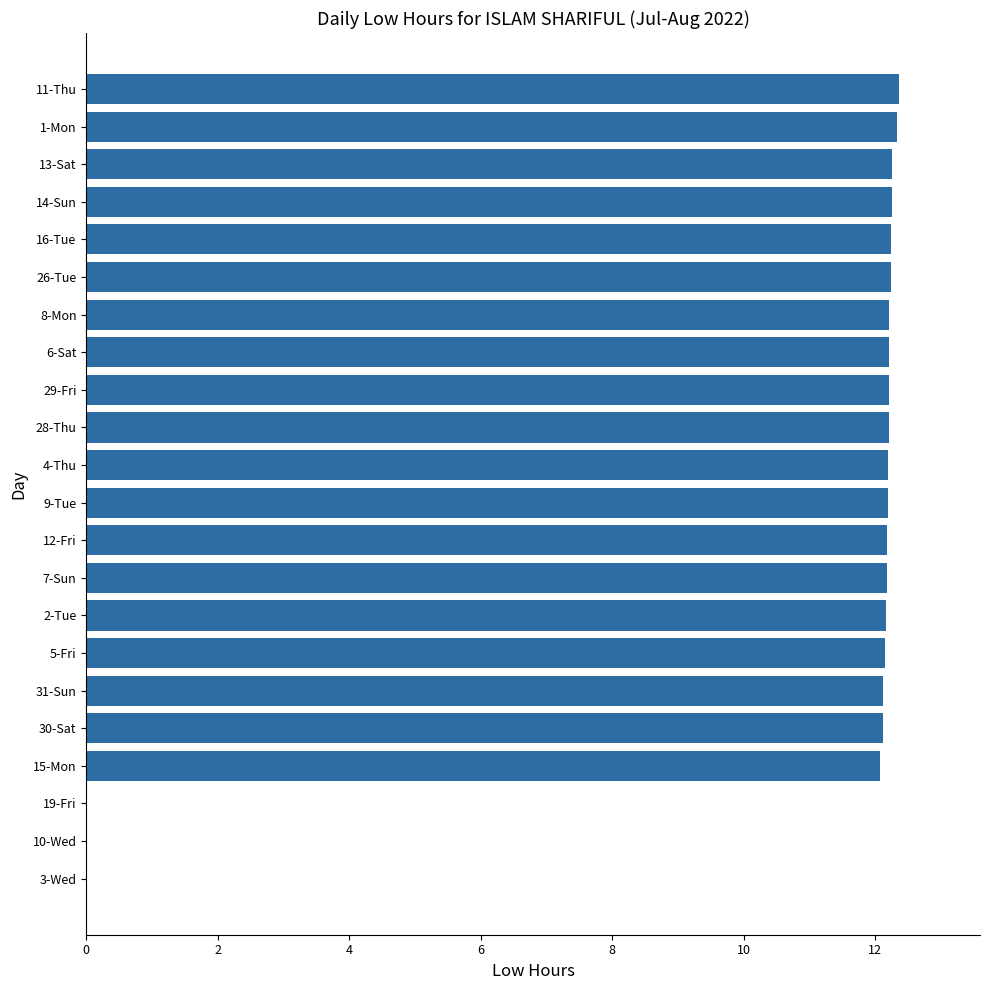

What is the sum of the values at 6-Sat and 31-Sun?

24.3